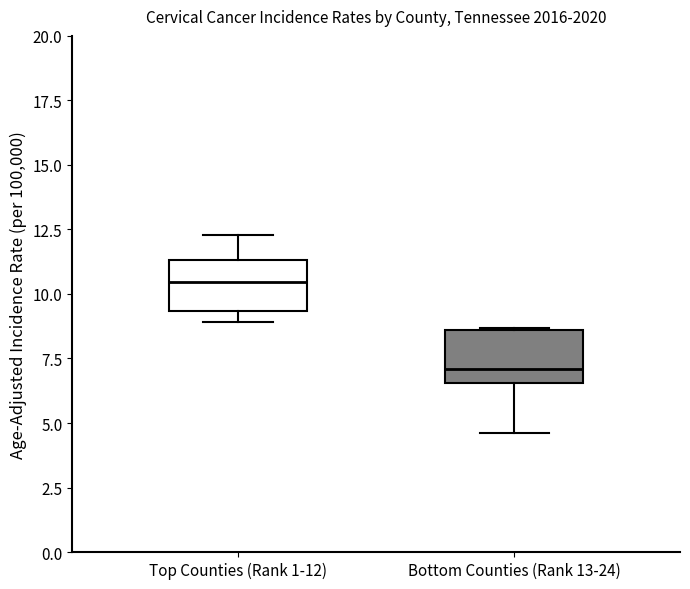

Reading left to right, transcribe this box plot: for each box, give where its median line is, the range the box spans, and where its two whiskers end, as read against the y-axis. The values are not printed on the chart, so give them approximately, as read against the axis.

Top Counties (Rank 1-12): median 10.5, box 9.5 to 11.5, whiskers 9.0 to 12.5
Bottom Counties (Rank 13-24): median 7.0, box 6.5 to 8.5, whiskers 4.5 to 8.5